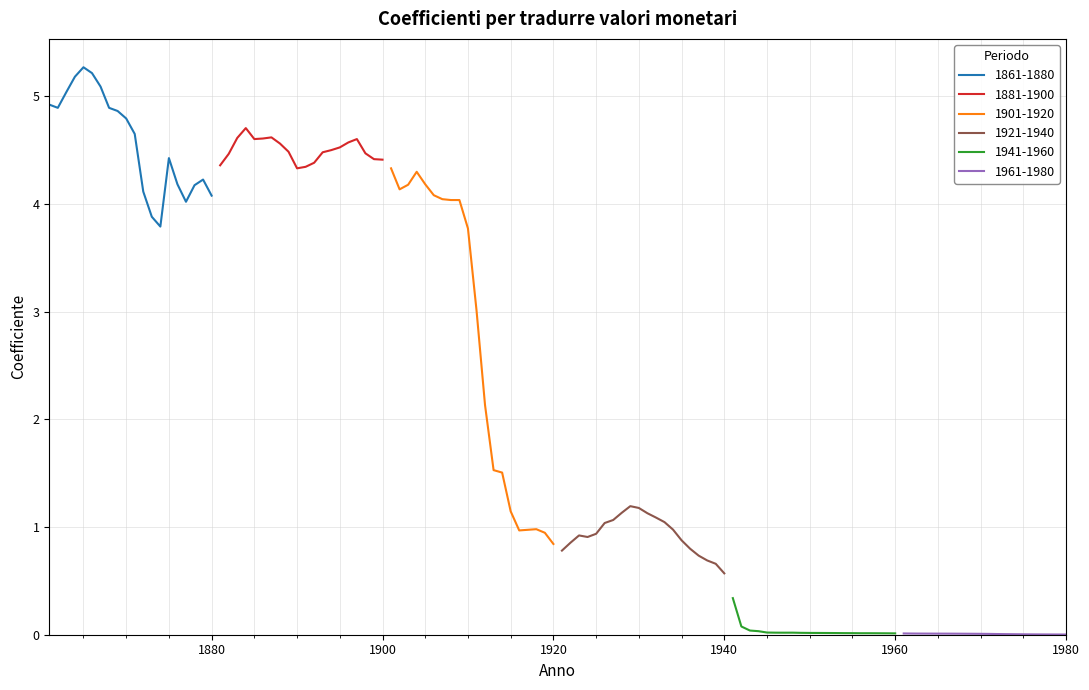

What is the lowest value of the 1901-1920 series?

0.8